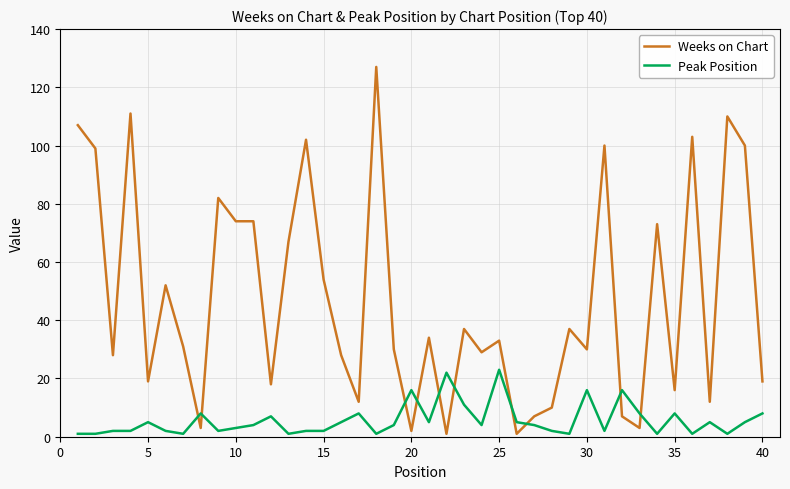

List the series in order of their overall mean, lowest first.

Peak Position, Weeks on Chart